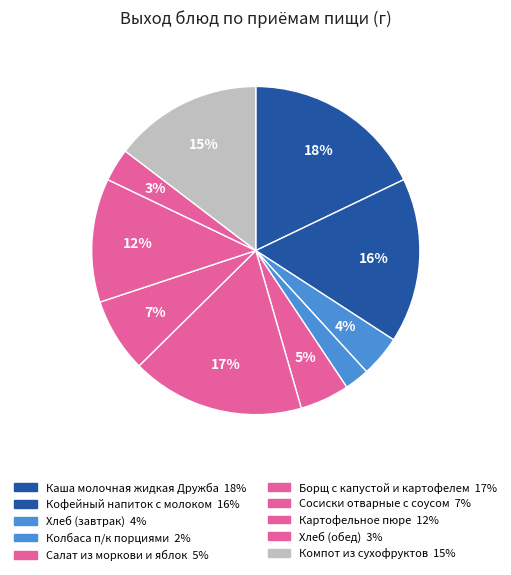

Is it true that Колбаса п/к порциями is 2% of the pie?

True